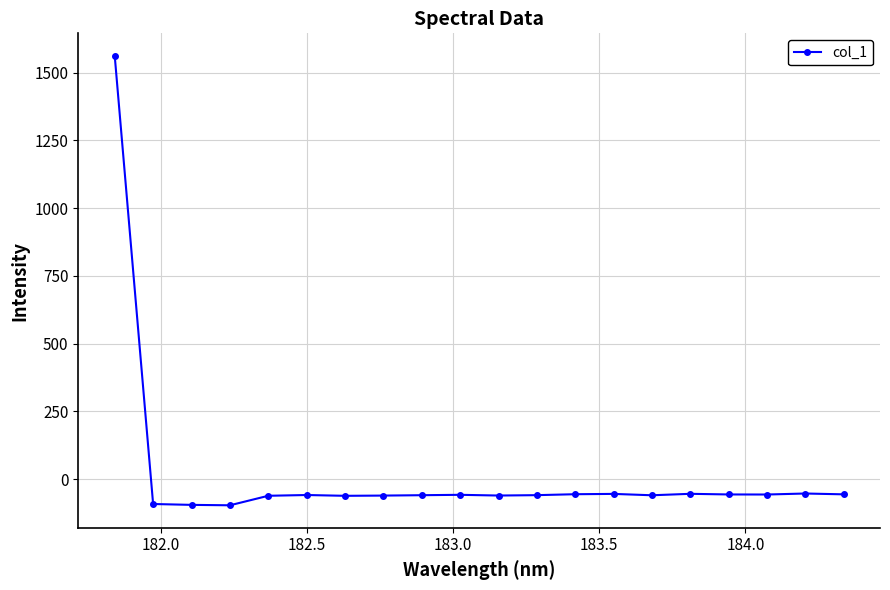

What is the difference between the maximum and second lowest values?

1656.2